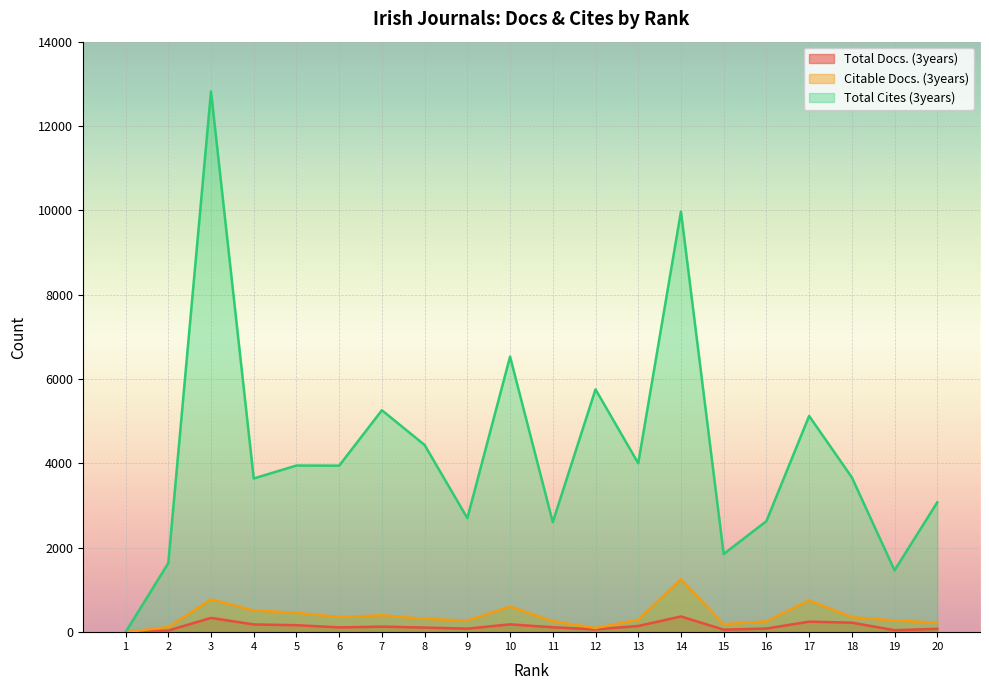

What is the value of the Total Docs. (3years) point at the 2nd from the left?

39